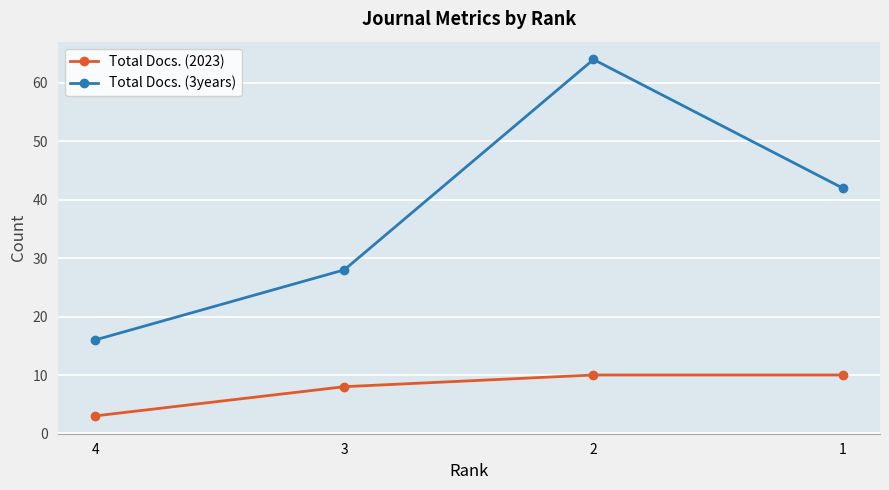

Does the chart display data point markers on the line(s)?

Yes